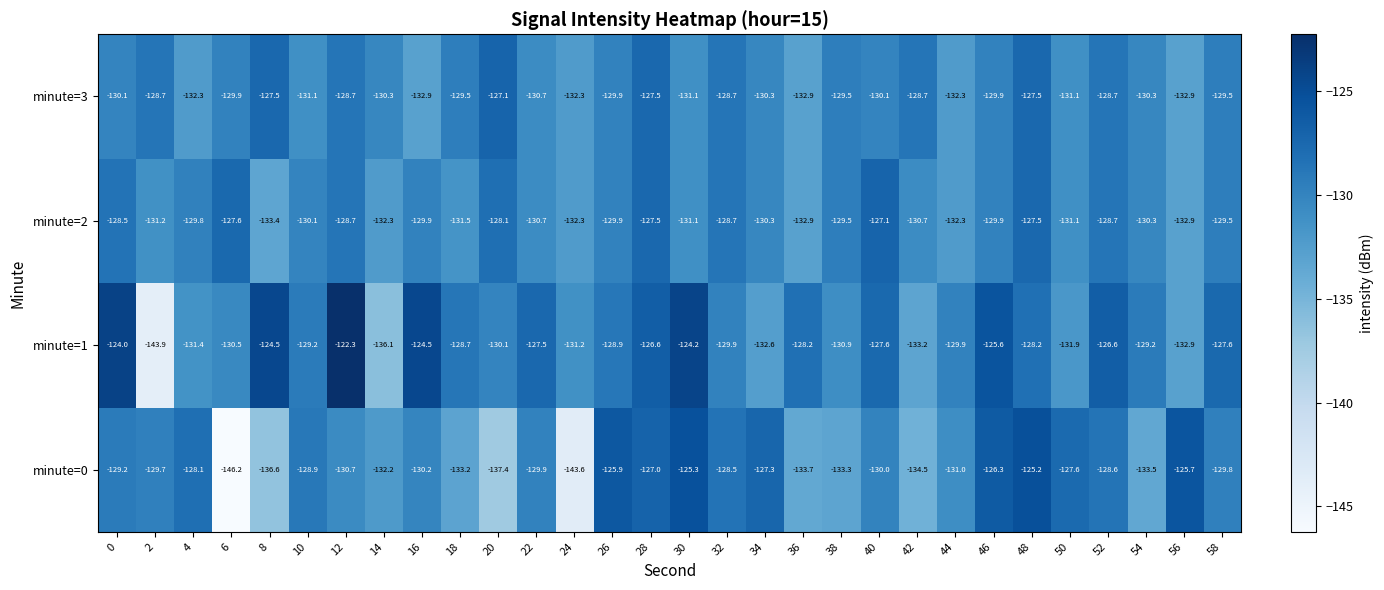

What is the spread (max minus min) of values at 4?

4.2